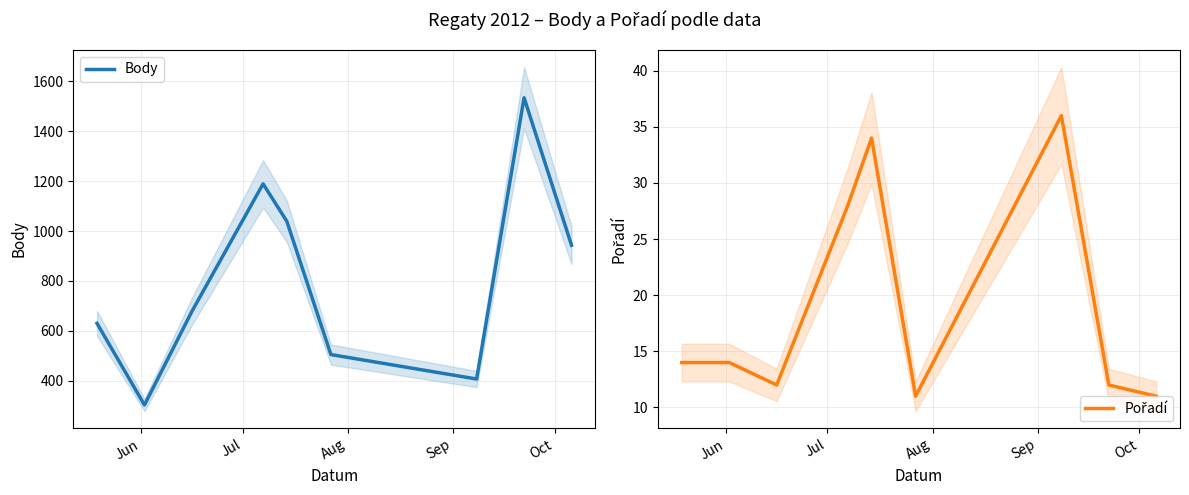

How many values in the Body series exceed 678?

4